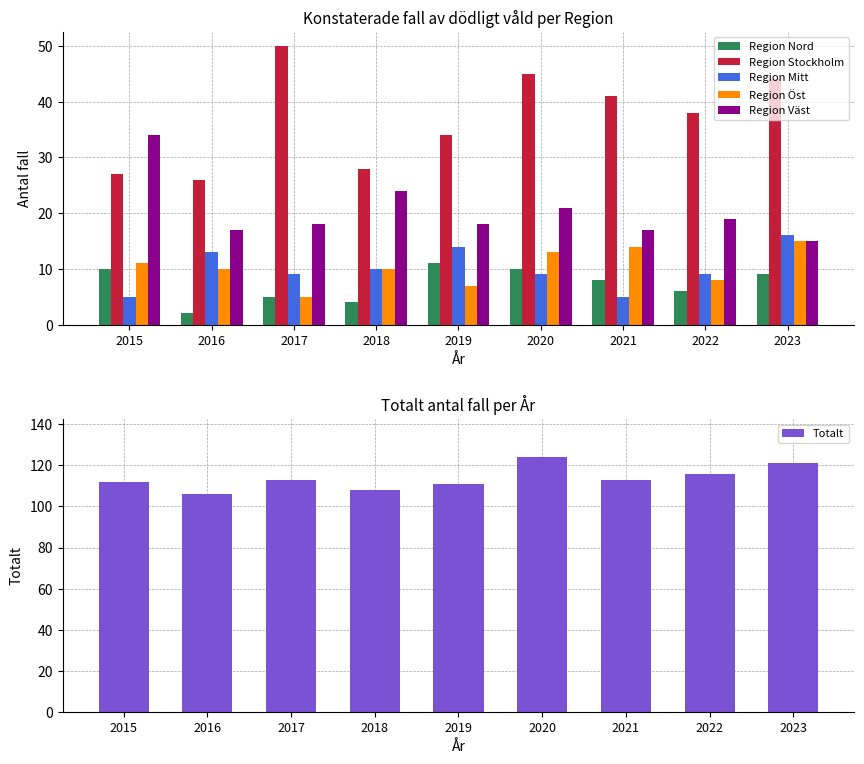

True or false: Region Nord has a value of 11 at 2019.

True